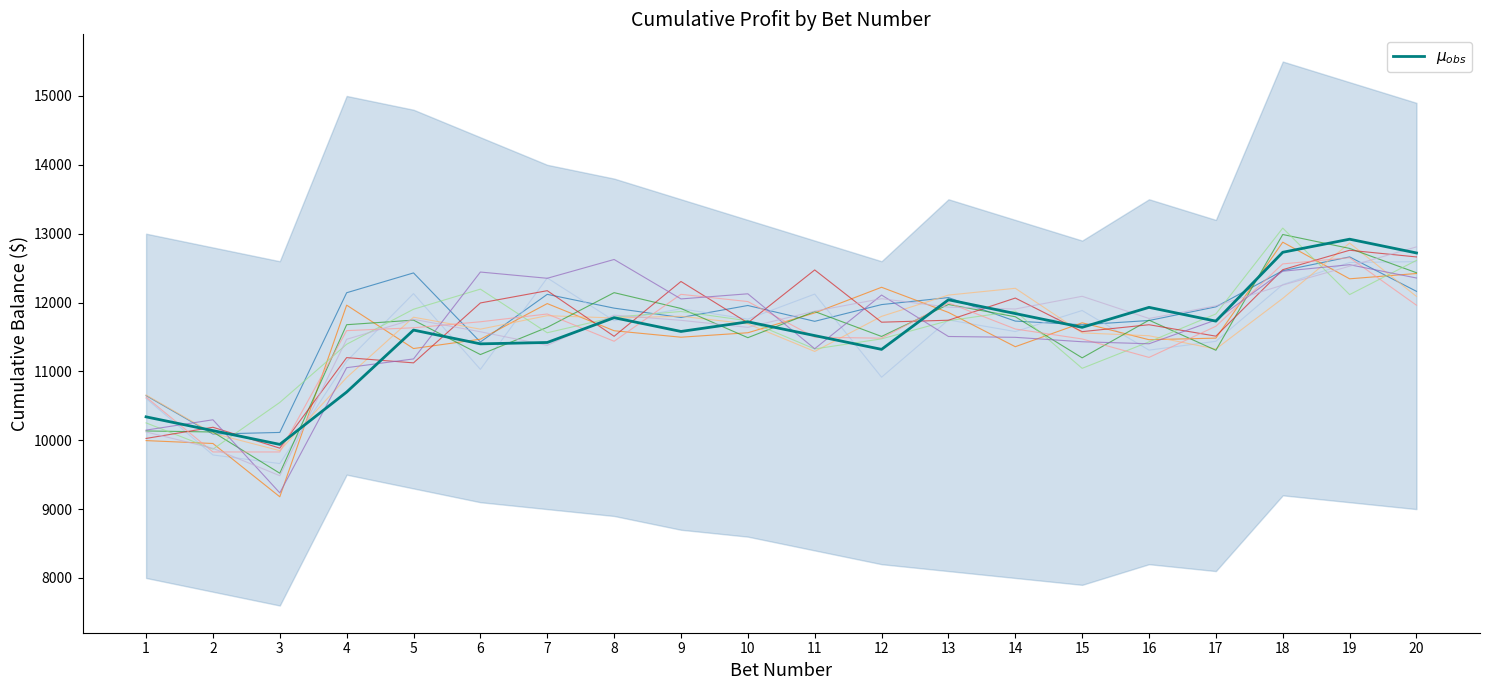

How many data points are less than 11640?

10